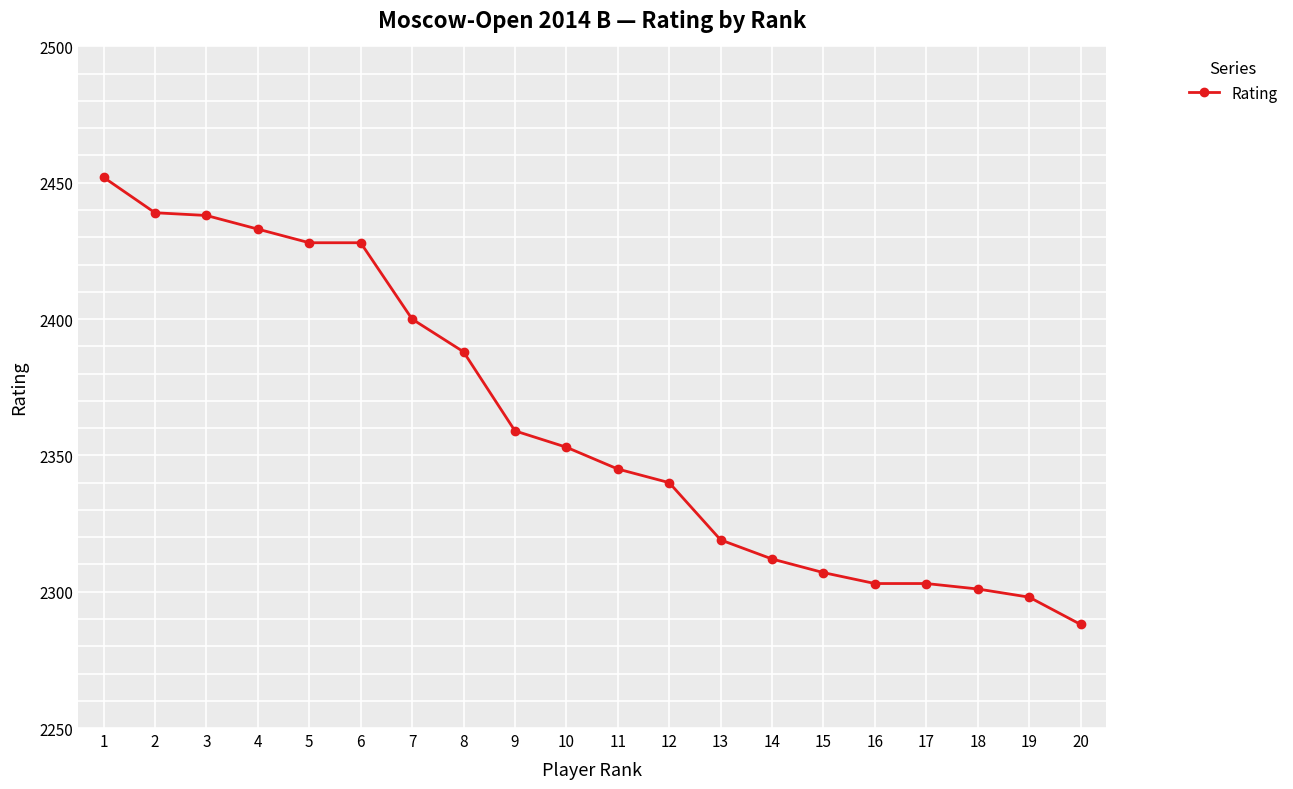

Approximately how many times larger is the value at 10 compared to 1?

1.0